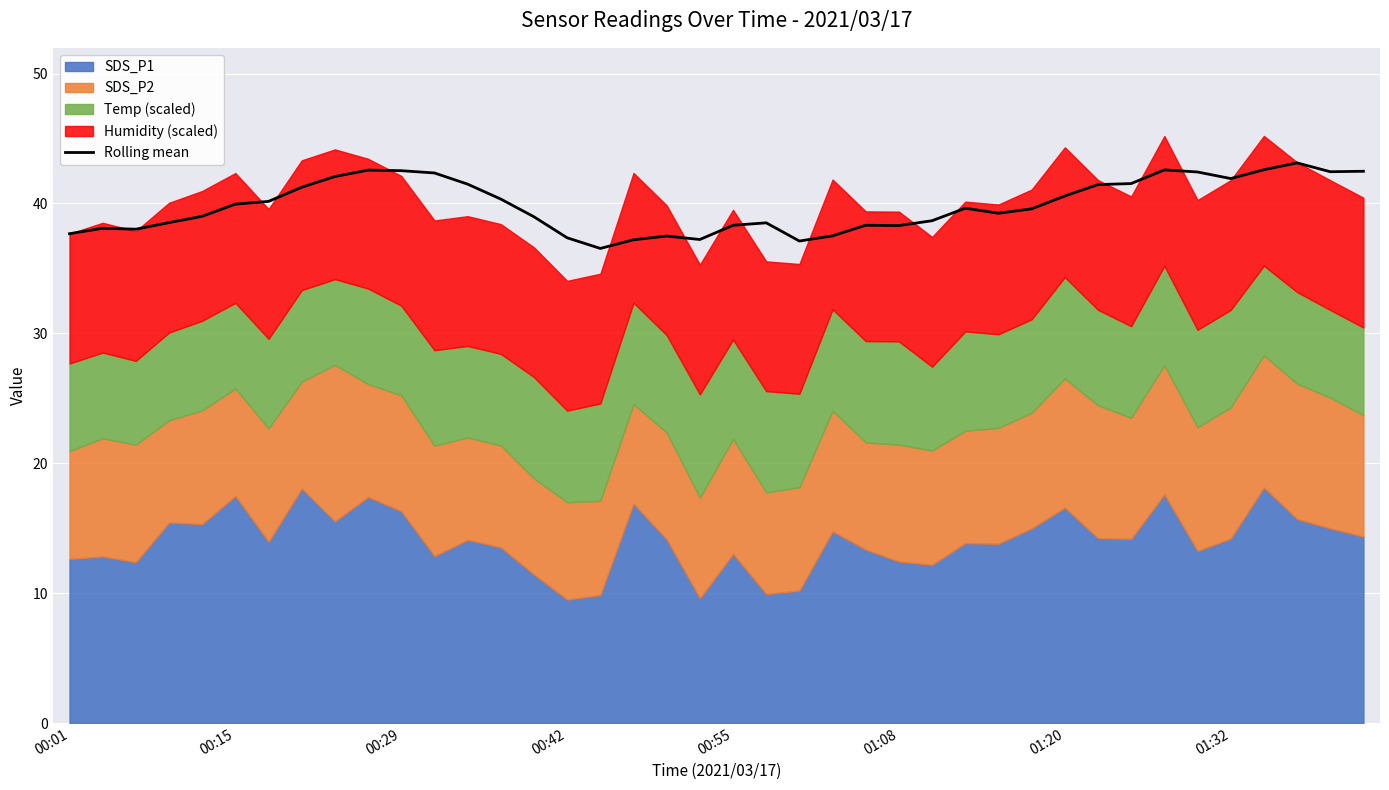

True or false: the data has more than 2 interior local peaks.

True